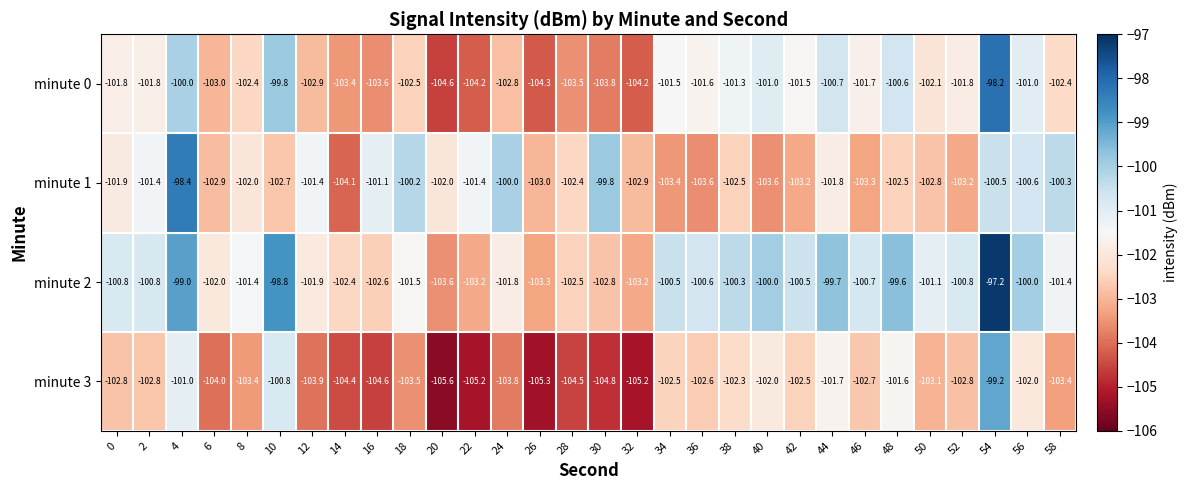

Which series has the largest total across all categories?

minute 2